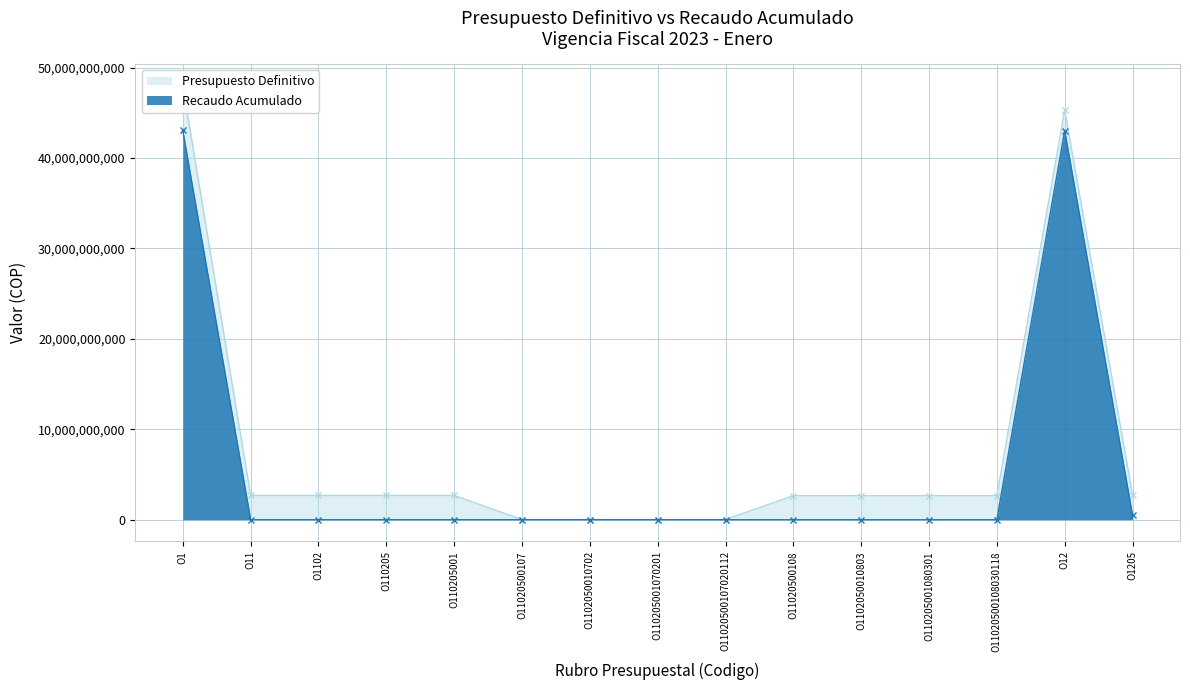

Which series has the largest range (max minus min)?

Presupuesto Definitivo